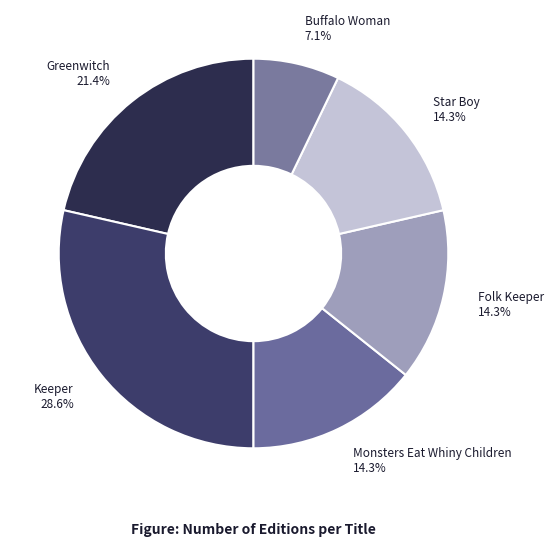

To the nearest percent, what is the average slice percentage?

17%